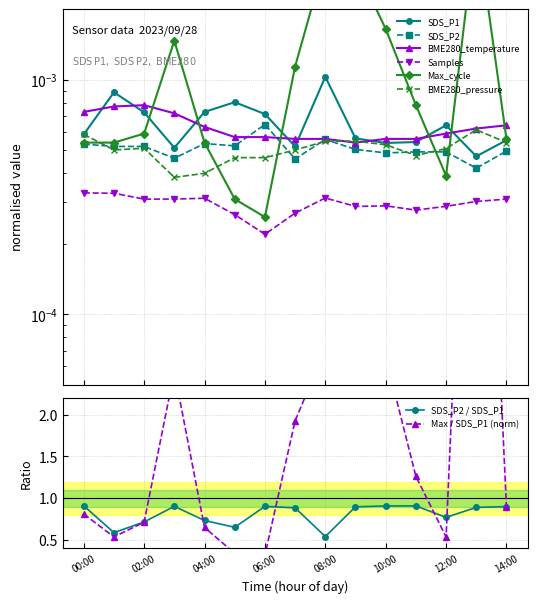

Reading right to left, what are all the values shown in this chart?

SDS_P1: 0.0	0.0	0.0	0.0	0.0	0.0	0.0	0.0	0.0	0.0	0.0	0.0	0.0	0.0	0.0
SDS_P2: 0.0	0.0	0.0	0.0	0.0	0.0	0.0	0.0	0.0	0.0	0.0	0.0	0.0	0.0	0.0
BME280_temperature: 0.0	0.0	0.0	0.0	0.0	0.0	0.0	0.0	0.0	0.0	0.0	0.0	0.0	0.0	0.0
Samples_1e-4: 0.0	0.0	0.0	0.0	0.0	0.0	0.0	0.0	0.0	0.0	0.0	0.0	0.0	0.0	0.0
Max_cycle: 0.0	0.0	0.0	0.0	0.0	0.0	0.0	0.0	0.0	0.0	0.0	0.0	0.0	0.0	0.0
BME280_pressure_norm: 0.0	0.0	0.0	0.0	0.0	0.0	0.0	0.0	0.0	0.0	0.0	0.0	0.0	0.0	0.0